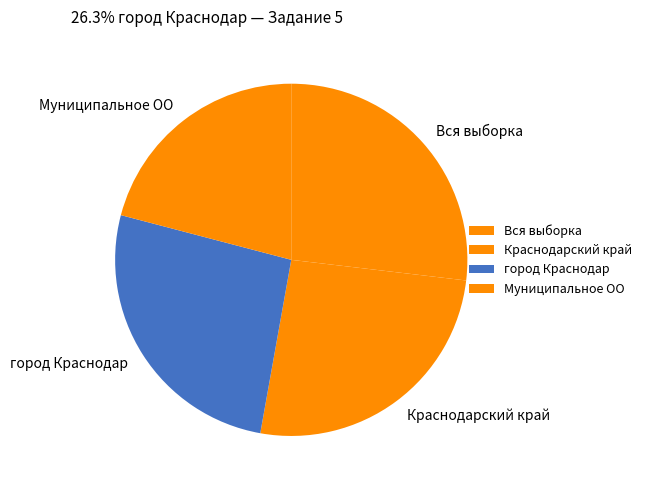

Is there a majority slice in this chart?

No